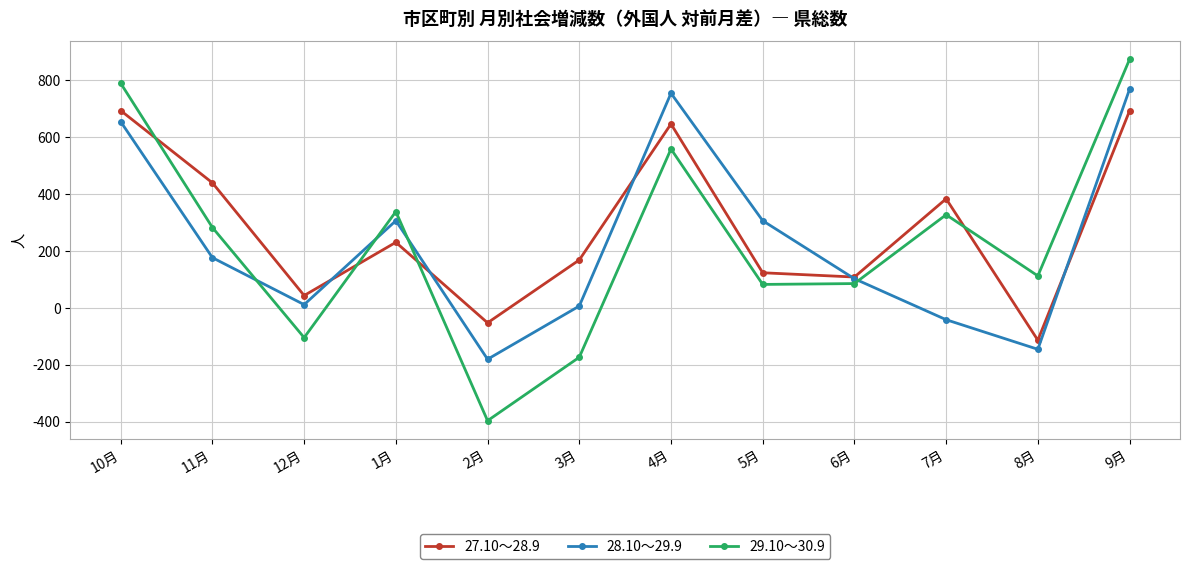

Between 2月 and 5月, which series saw the biggest shift?

28.10～29.9